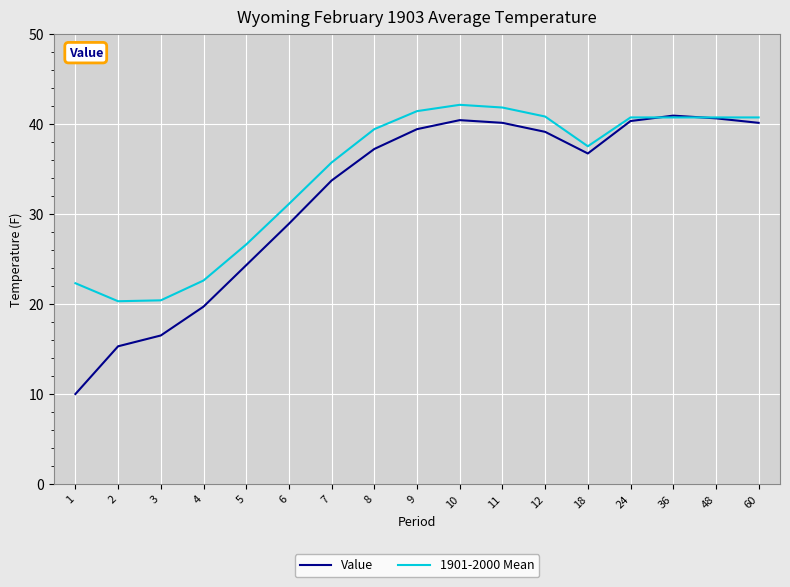

Which series has the widest spread of values?

Value